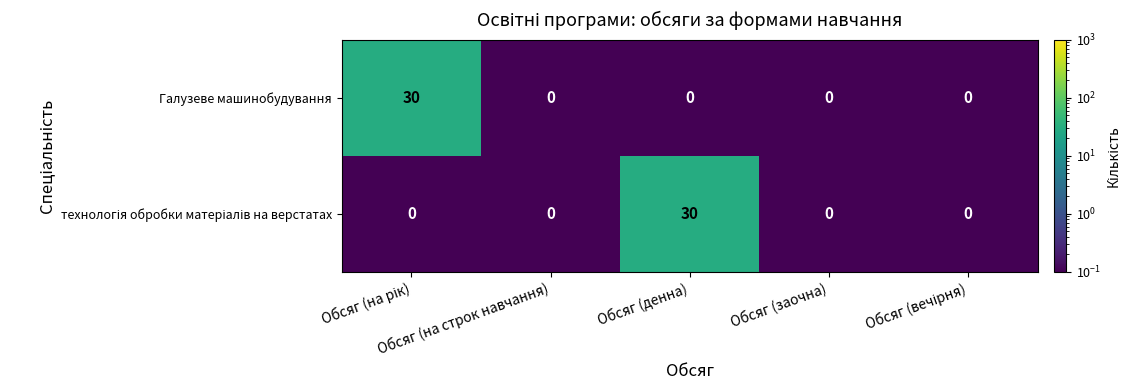

What is the average value of the Галузеве машинобудування series?

6